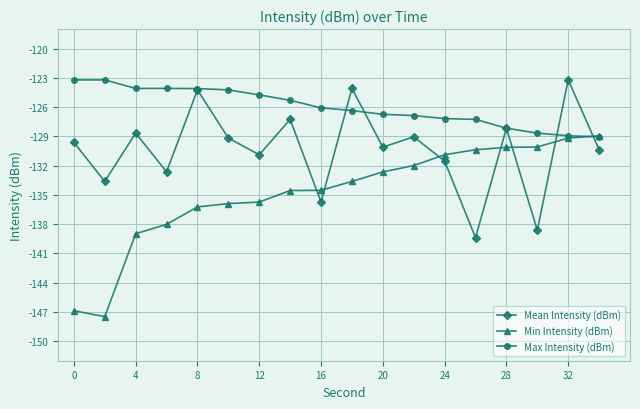

Which series has the largest range (max minus min)?

Min Intensity (dBm)